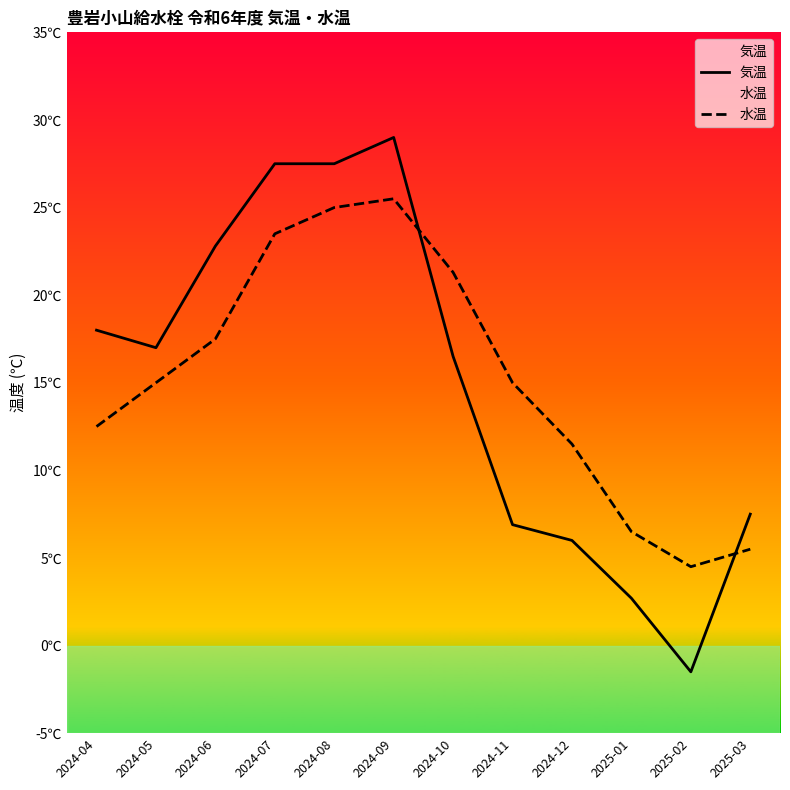

The 気温 series shows 27.5 at 2024-08. True or false?

True